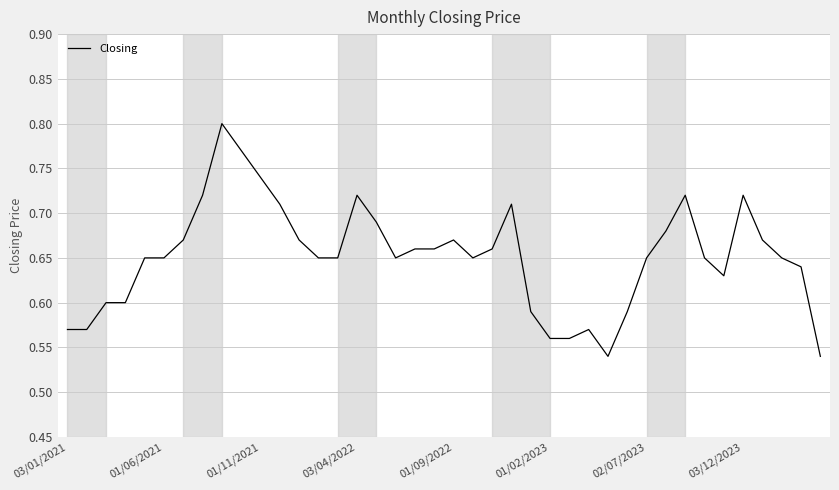

Does the chart display data point markers on the line(s)?

No